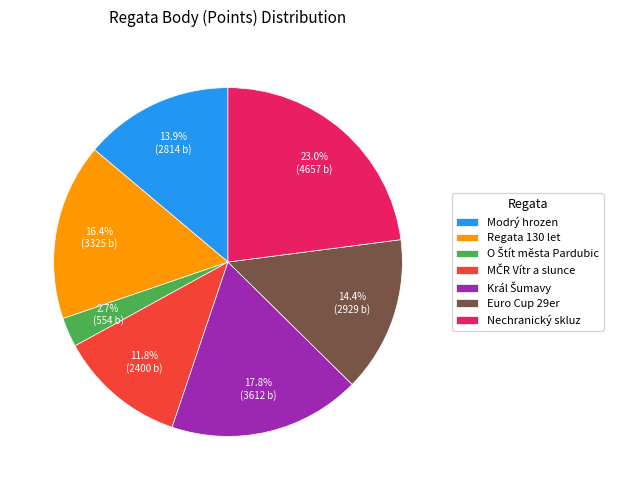

Which has a higher value, Nechranický skluz or Euro Cup 29er?

Nechranický skluz